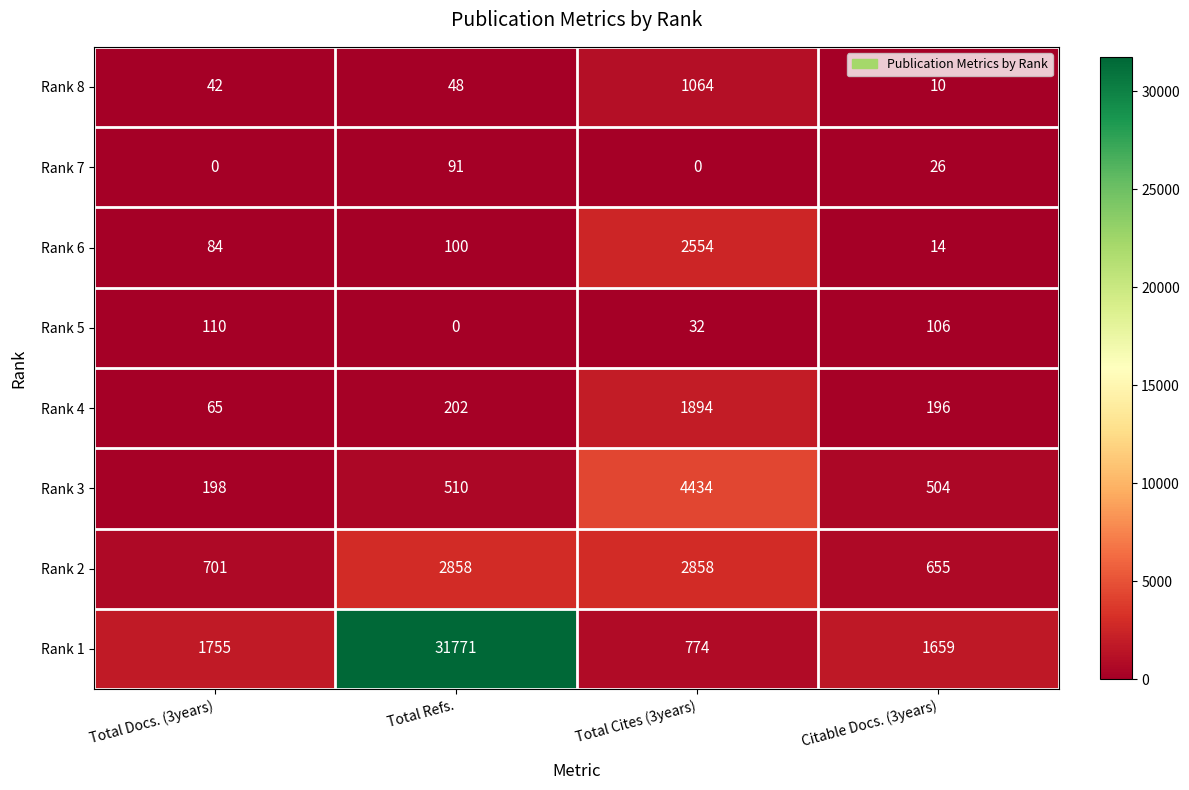

The Rank 1 series shows 1091 at Total Cites (3years). True or false?

False